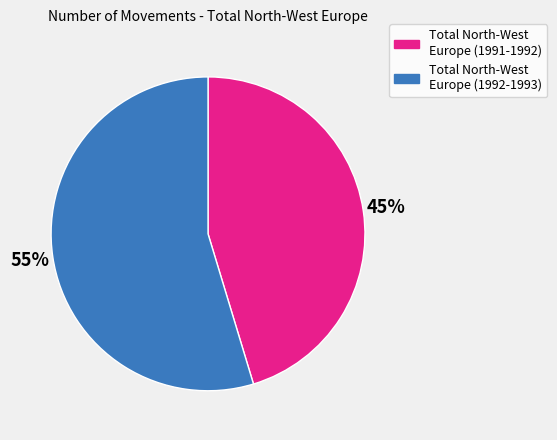

Is the sum of Total North-West Europe (1992-1993) and Total North-West Europe (1991-1992) greater than half?

Yes